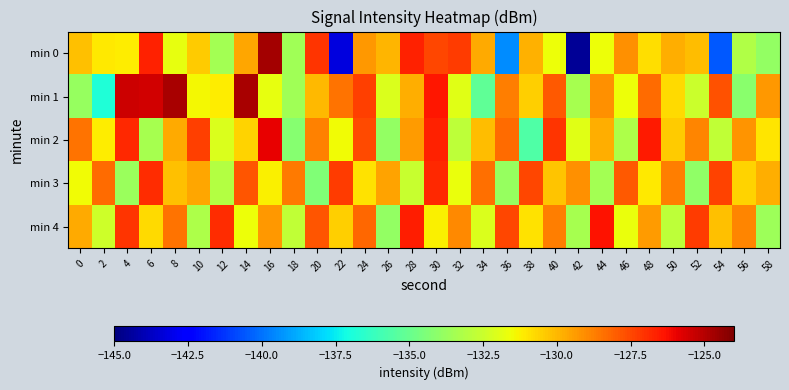

What is the total value across all series at 32?

-652.6